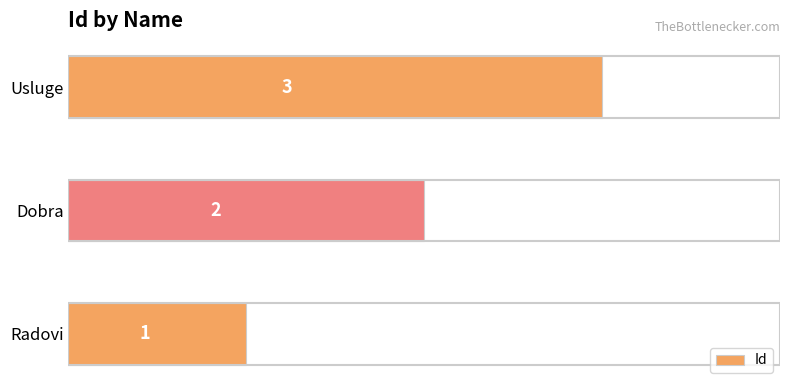

What is the greatest value displayed?

3